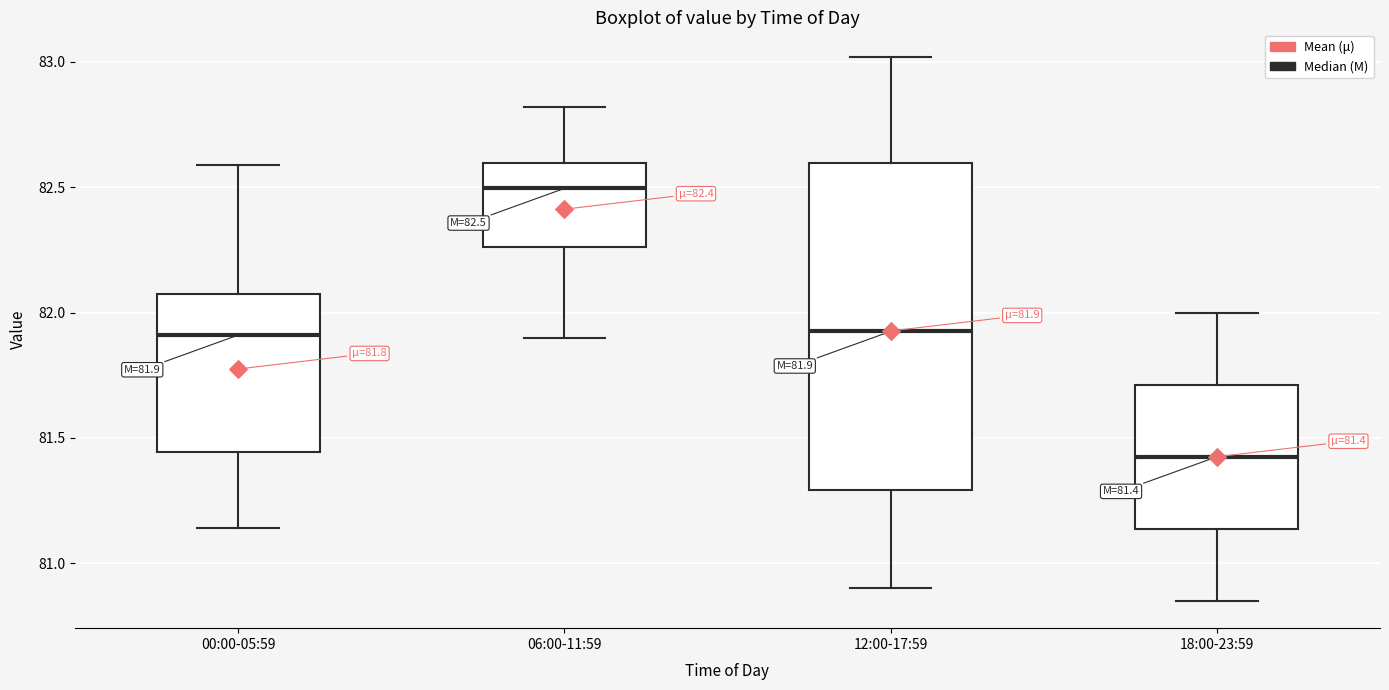

Which box is the tallest, from its lower edge to its upper edge?

12:00-17:59